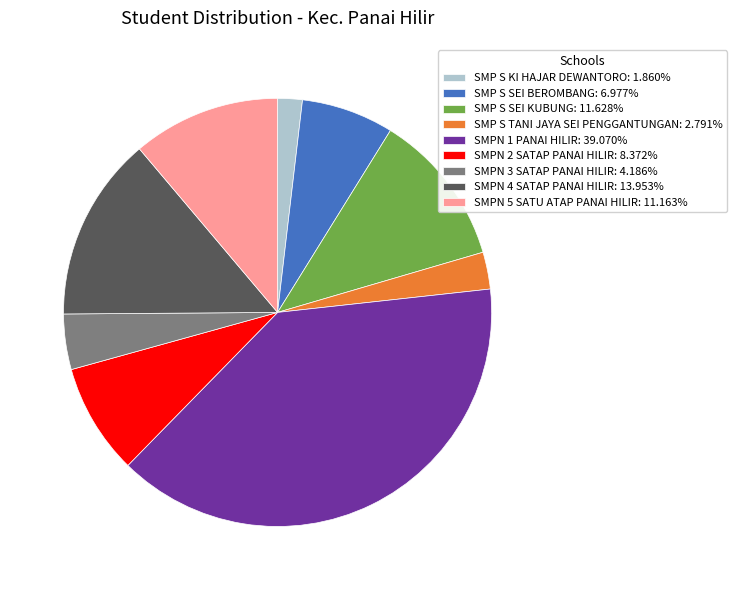

Do SMP S TANI JAYA SEI PENGGANTUNGAN: 2.791% and SMPN 1 PANAI HILIR: 39.070% together represent more than half of the pie?

No